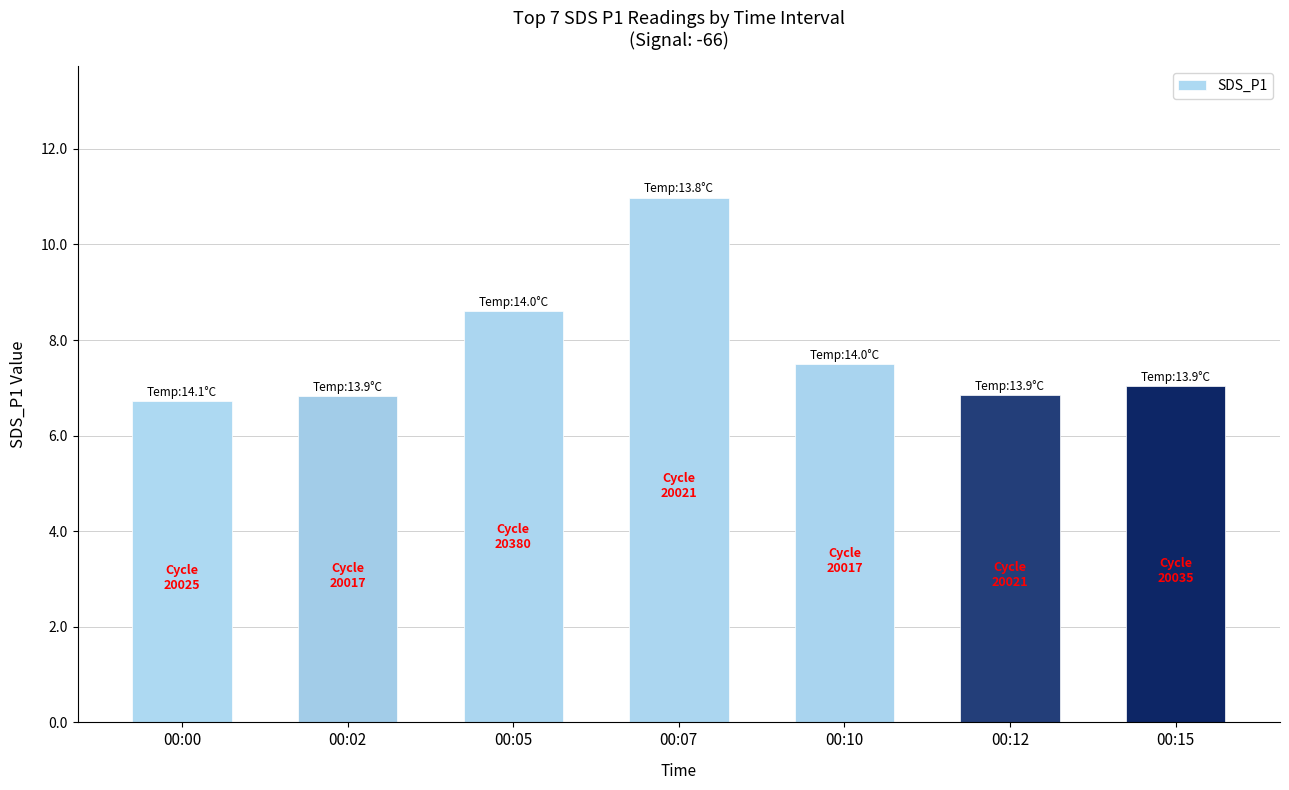

Count the values in the range 6 to 8.

5